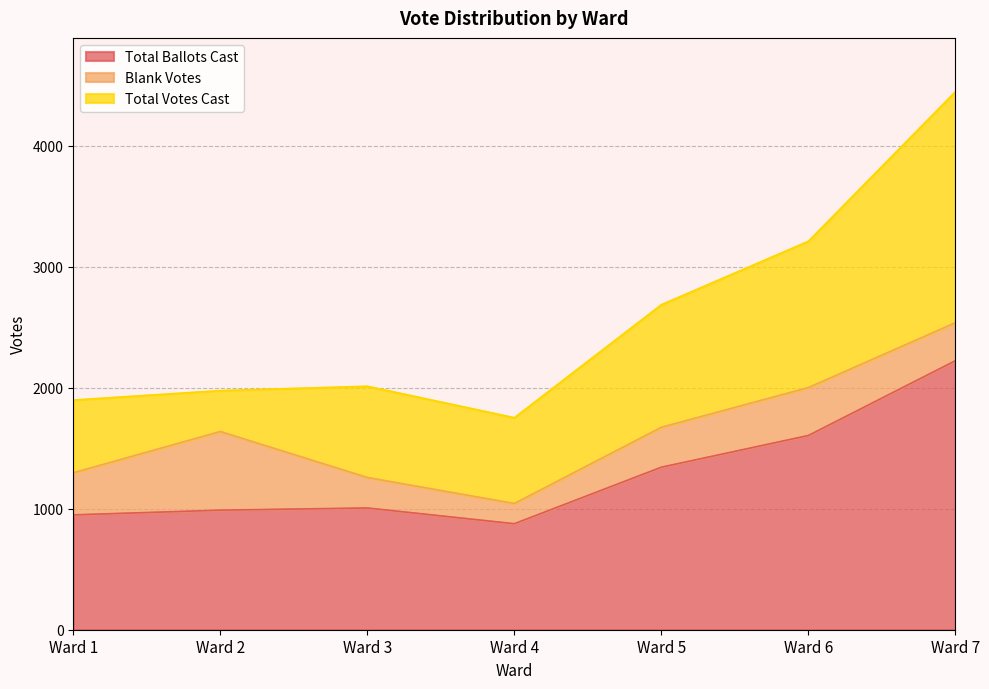

Does the chart have visible grid lines?

Yes